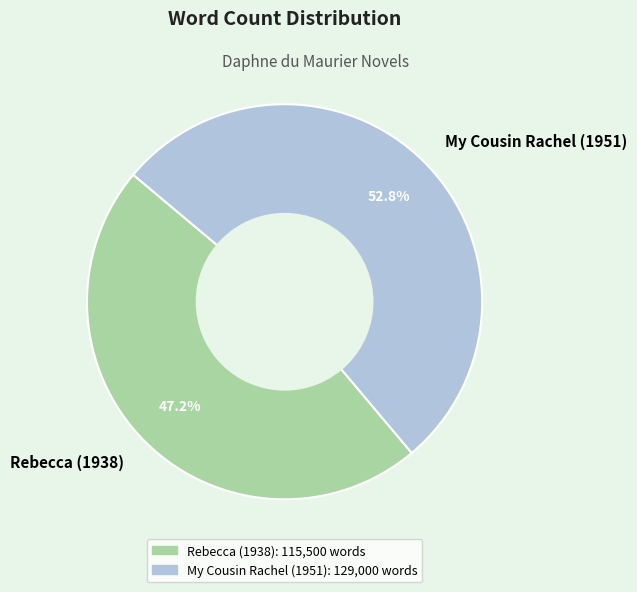

How many slices are in this pie chart?

2